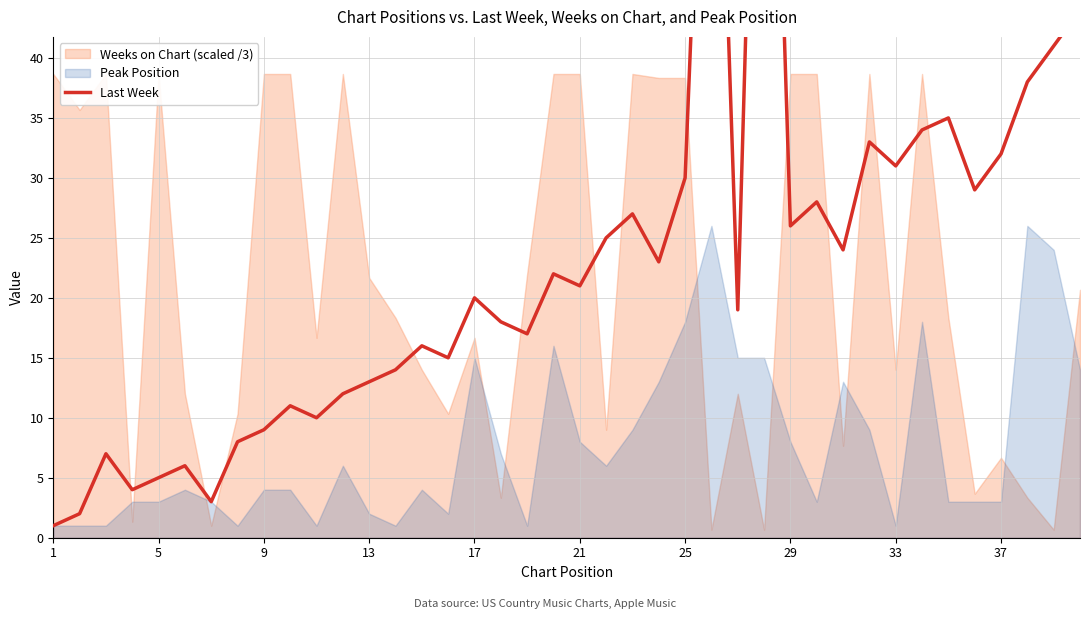

Reading left to right, transcribe all the data shown in this chart.

1	2	7	4	5	6	3	8	9	11	10	12	13	14	16	15	20	18	17	22	21	25	27	23	30	84	19	95	26	28	24	33	31	34	35	29	32	38	41	44